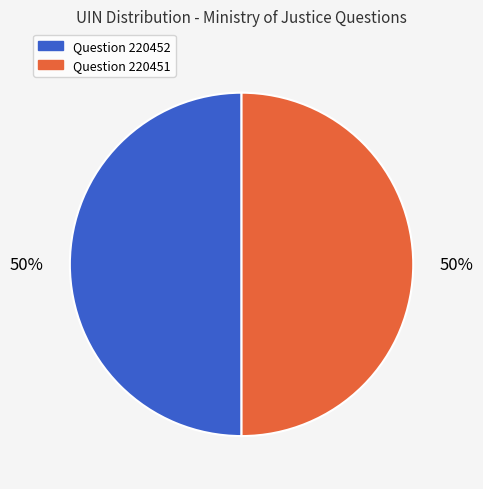

To the nearest percent, what is the combined percentage of Question 220451 and Question 220452?

100%